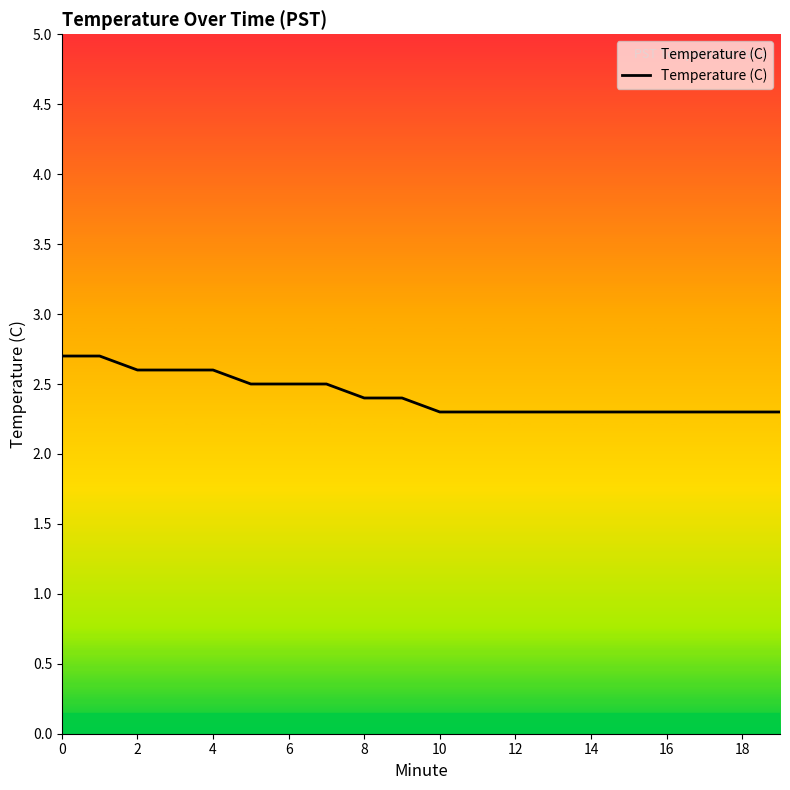

What is the difference between the maximum and minimum values?

0.4